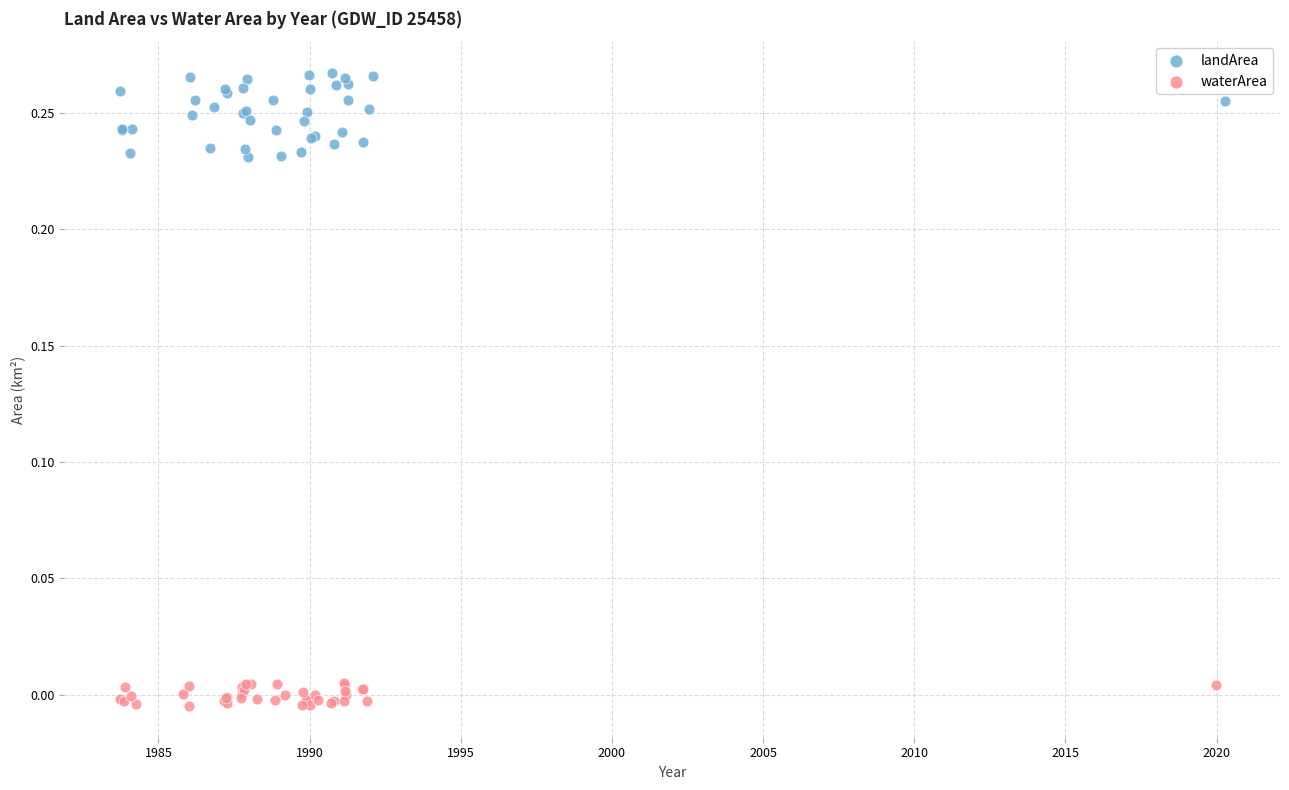

Which series reaches the maximum Y coordinate?

landArea